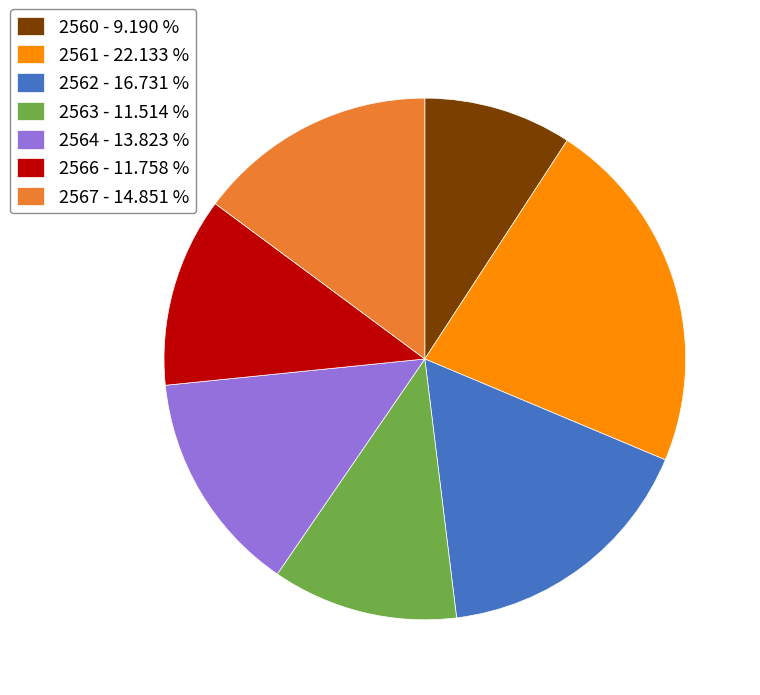

Do 2567 - 14.851 % and 2561 - 22.133 % together represent more than half of the pie?

No